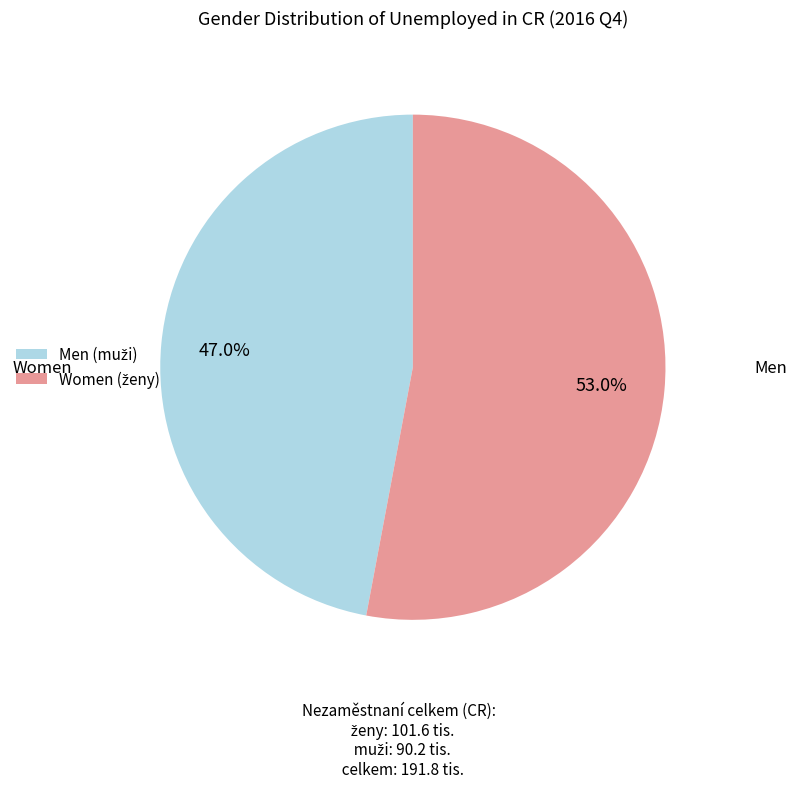

To the nearest percent, what is the average slice percentage?

50%